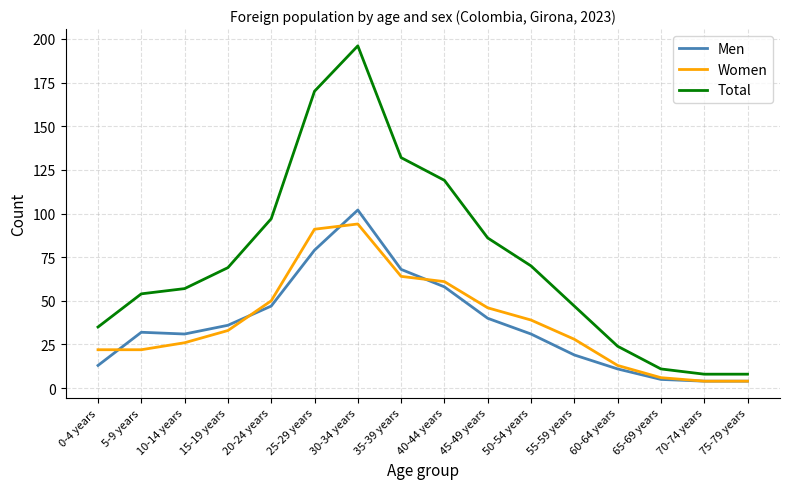

What is the spread (max minus min) of values at 65-69 years?

6